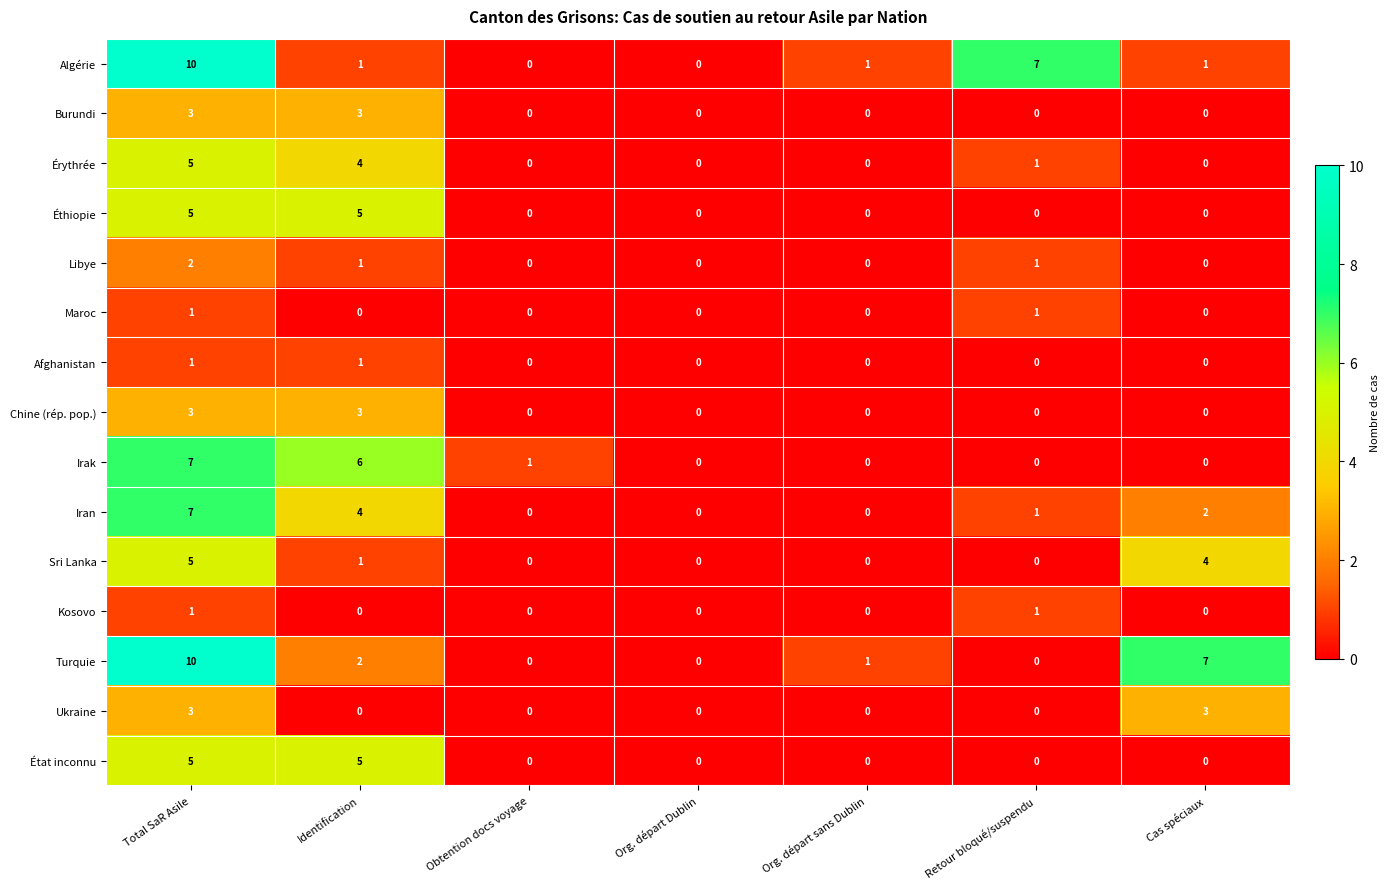

What is the difference between the second highest and second lowest values in the Éthiopie series?

5